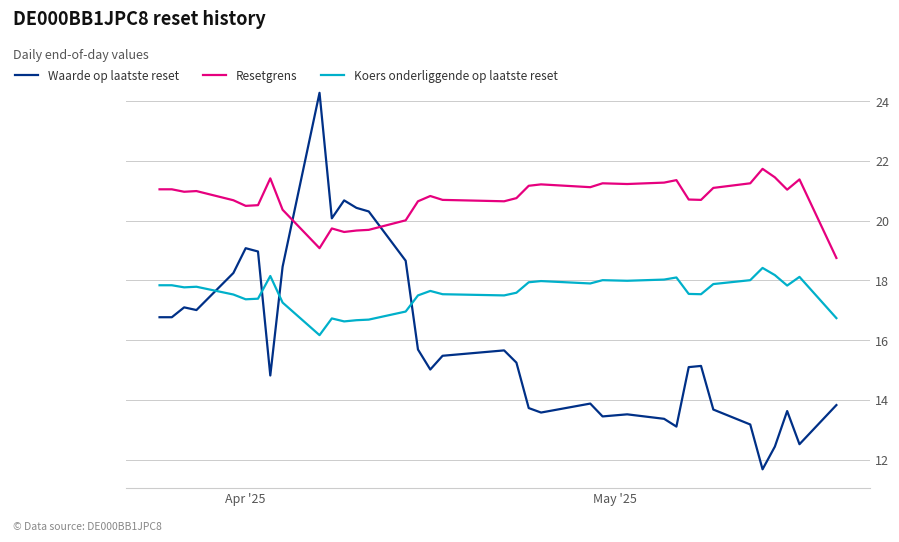

Which series has the widest spread of values?

Waarde op laatste reset